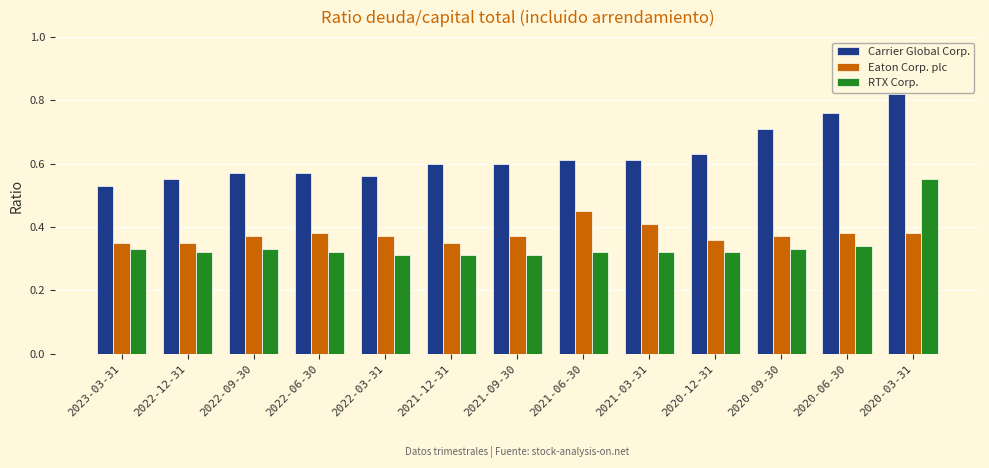

Which category has the lowest value in the Carrier Global Corp. series?

2023-03-31